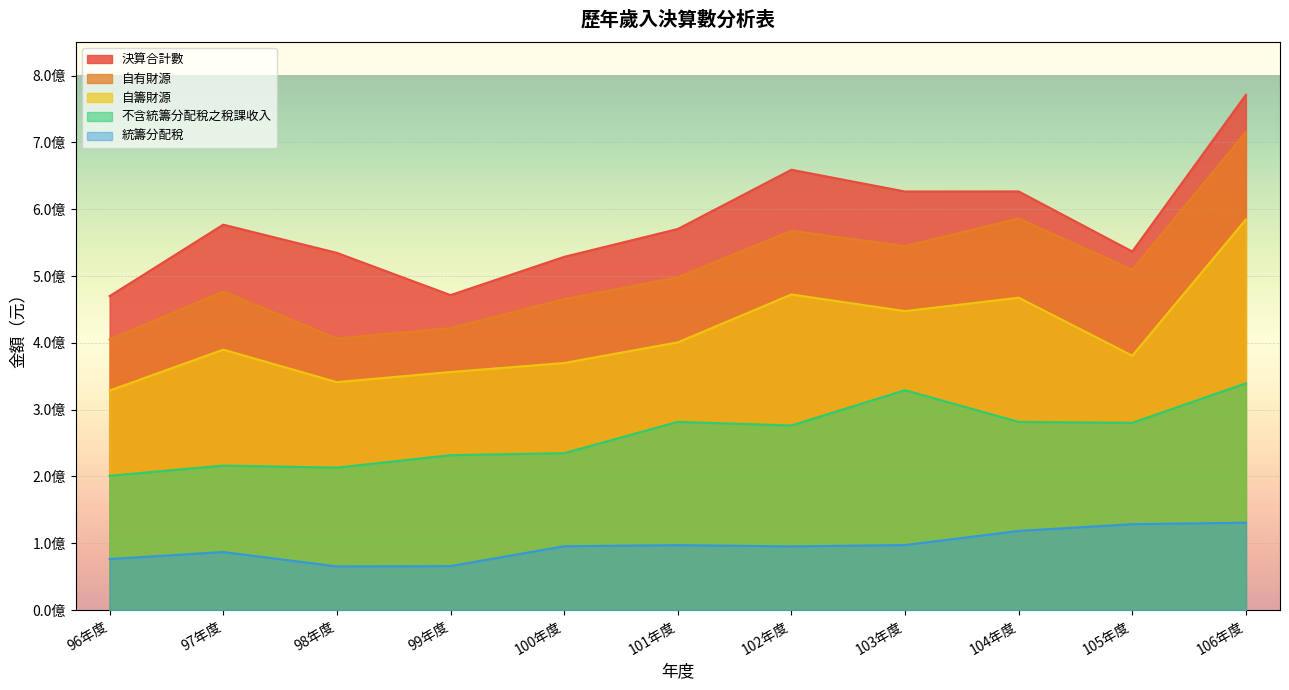

What position from the right is 98年度?

9